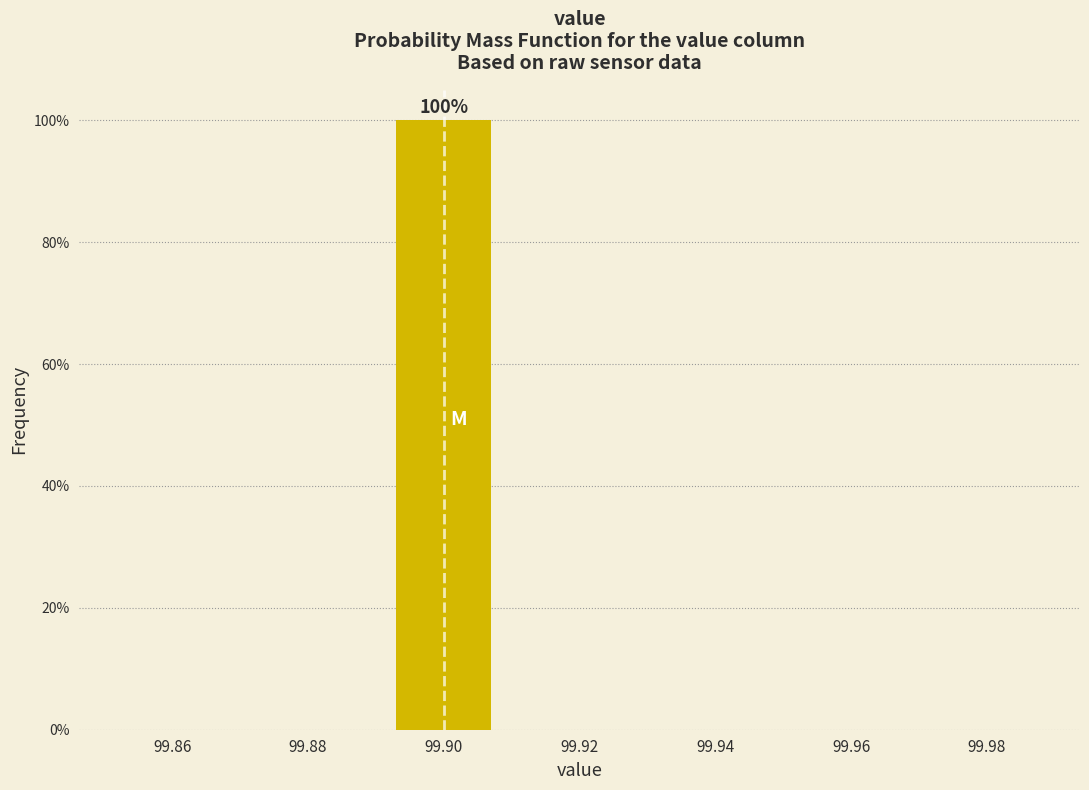

Which range on the x-axis has the tallest bar?

99.89 to 99.91